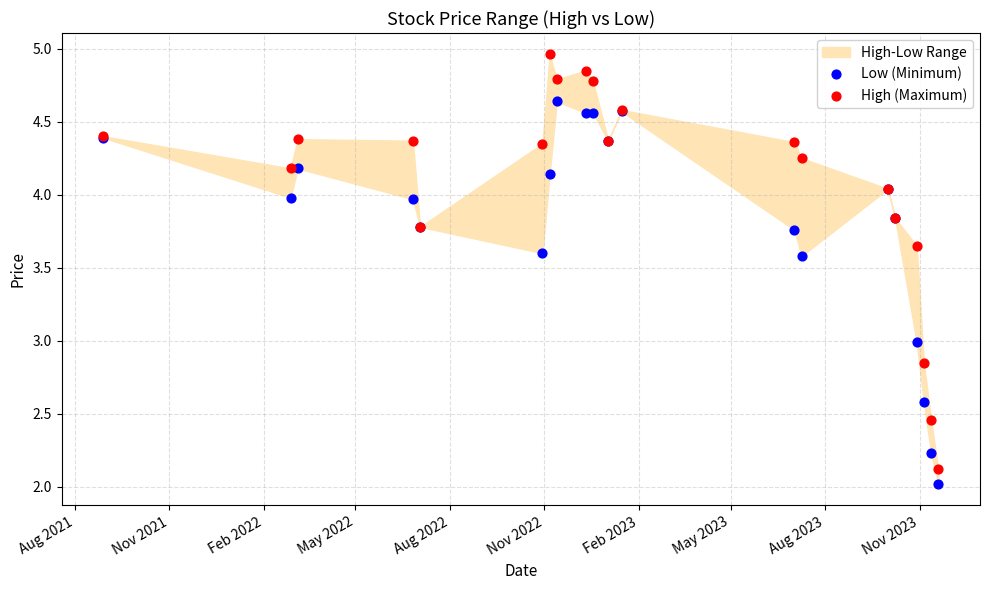

Which series reaches the maximum Y coordinate?

High (Maximum)